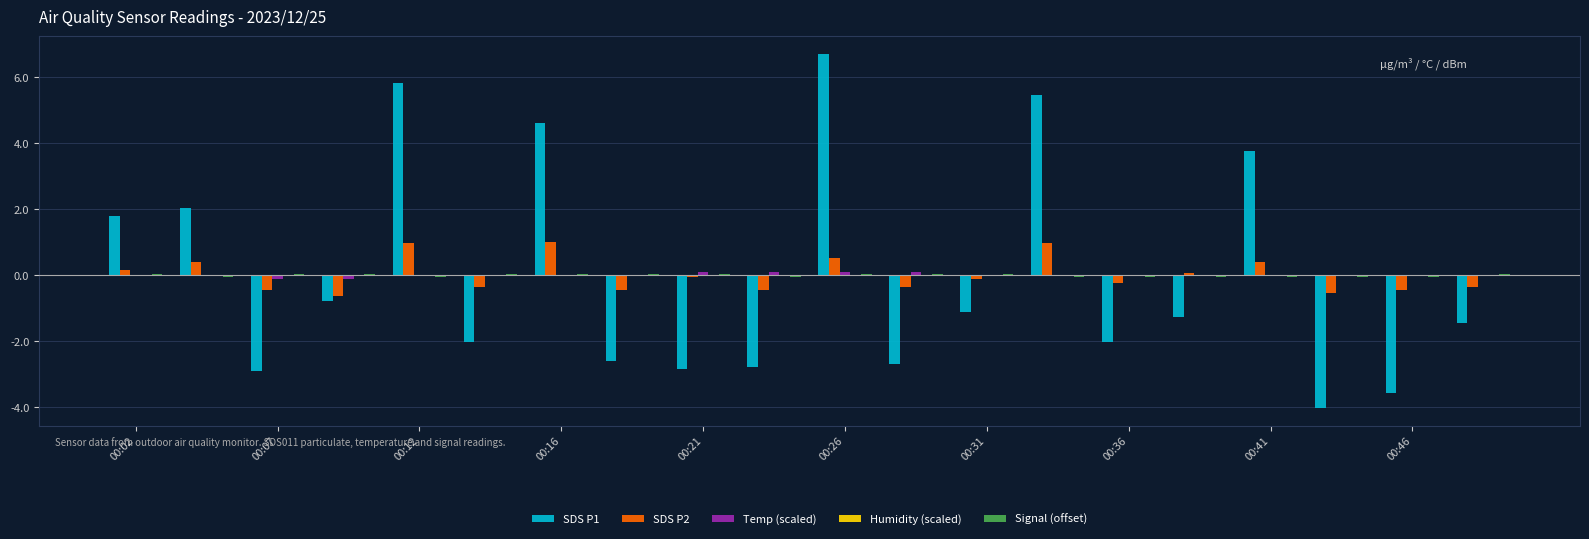

What is the maximum value shown in the chart?

6.7